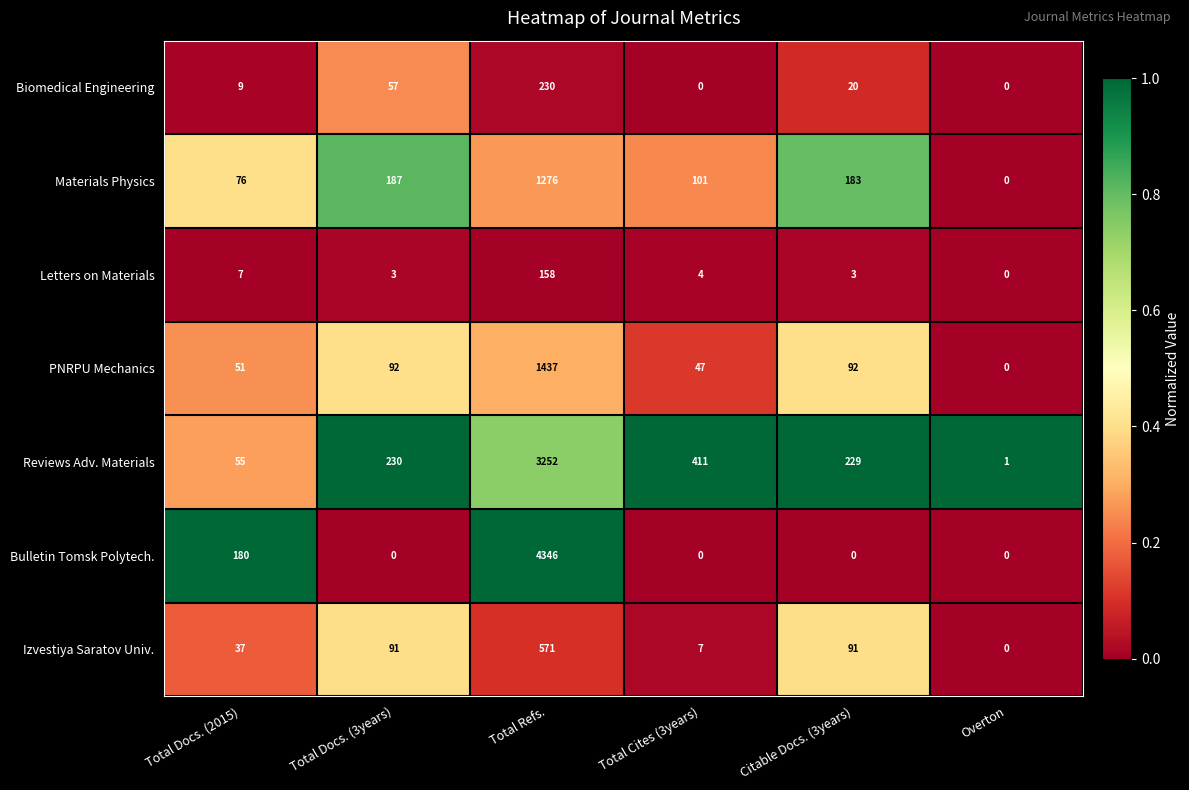

Is it true that PNRPU Mechanics equals 11 at Total Docs. (2015)?

False